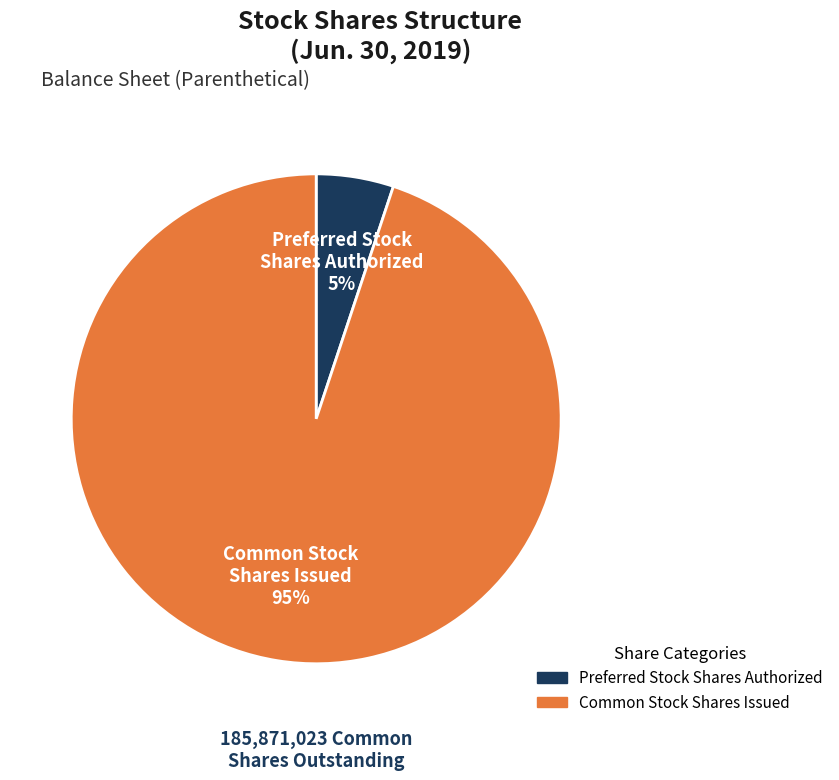

Is it true that Common Stock Shares Issued is 95% of the pie?

True